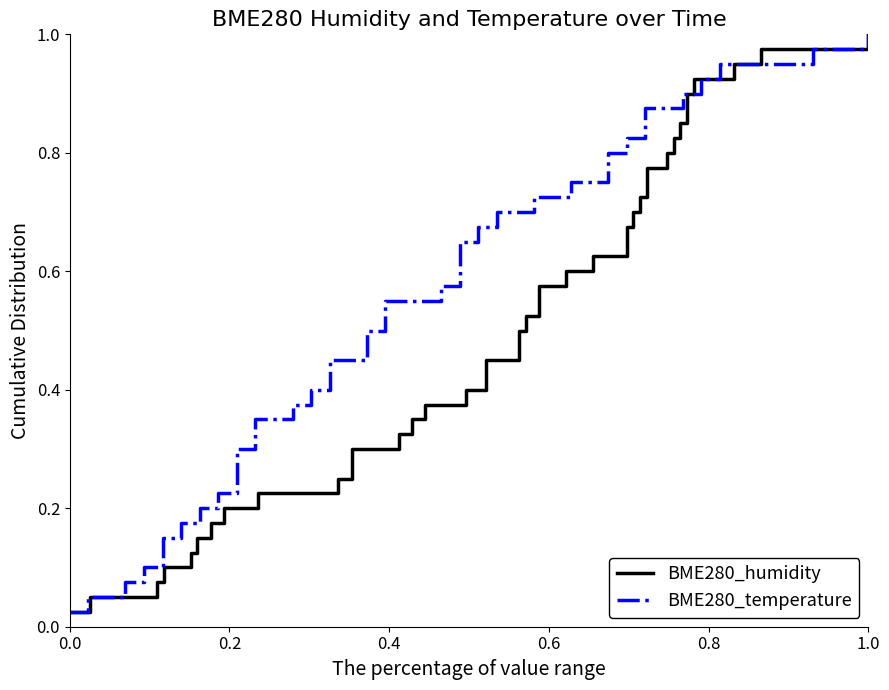

What is the value of the BME280_temperature point at the 5th from the left?

0.1